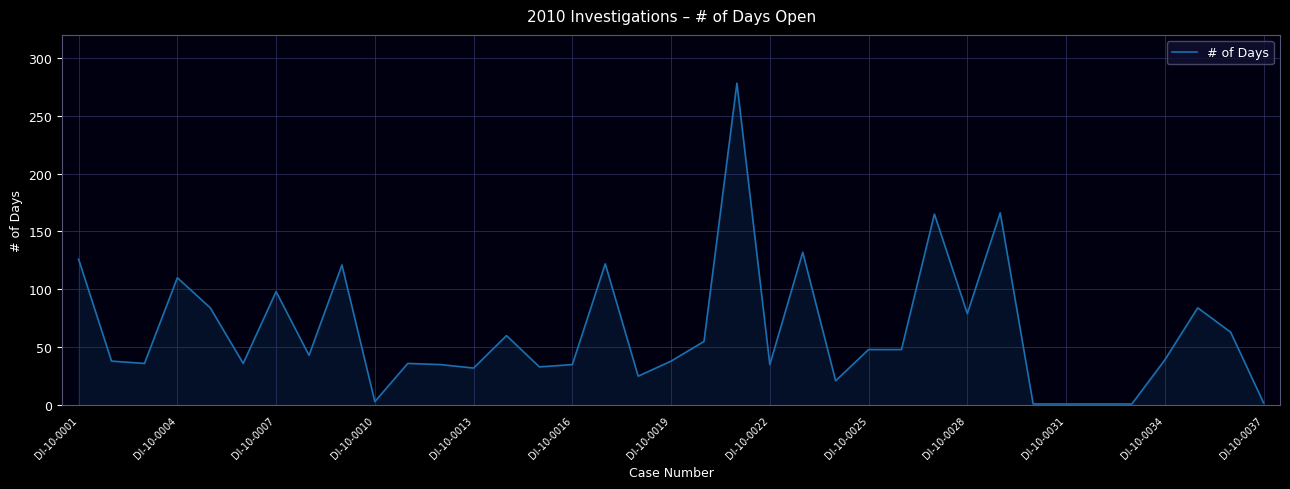

What is the greatest value displayed?

278